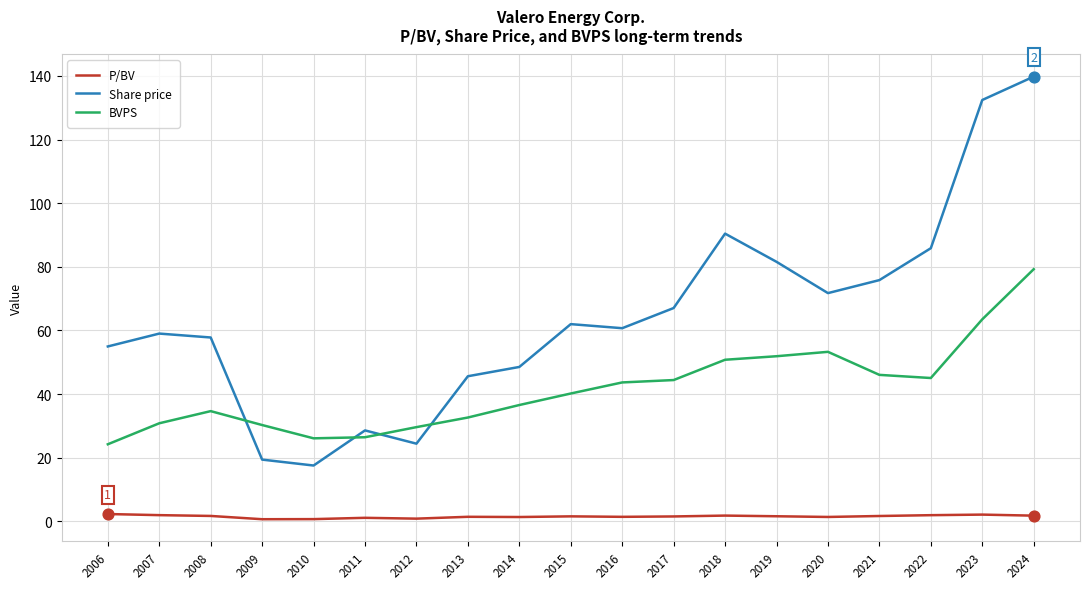

Which series has the widest spread of values?

Share price